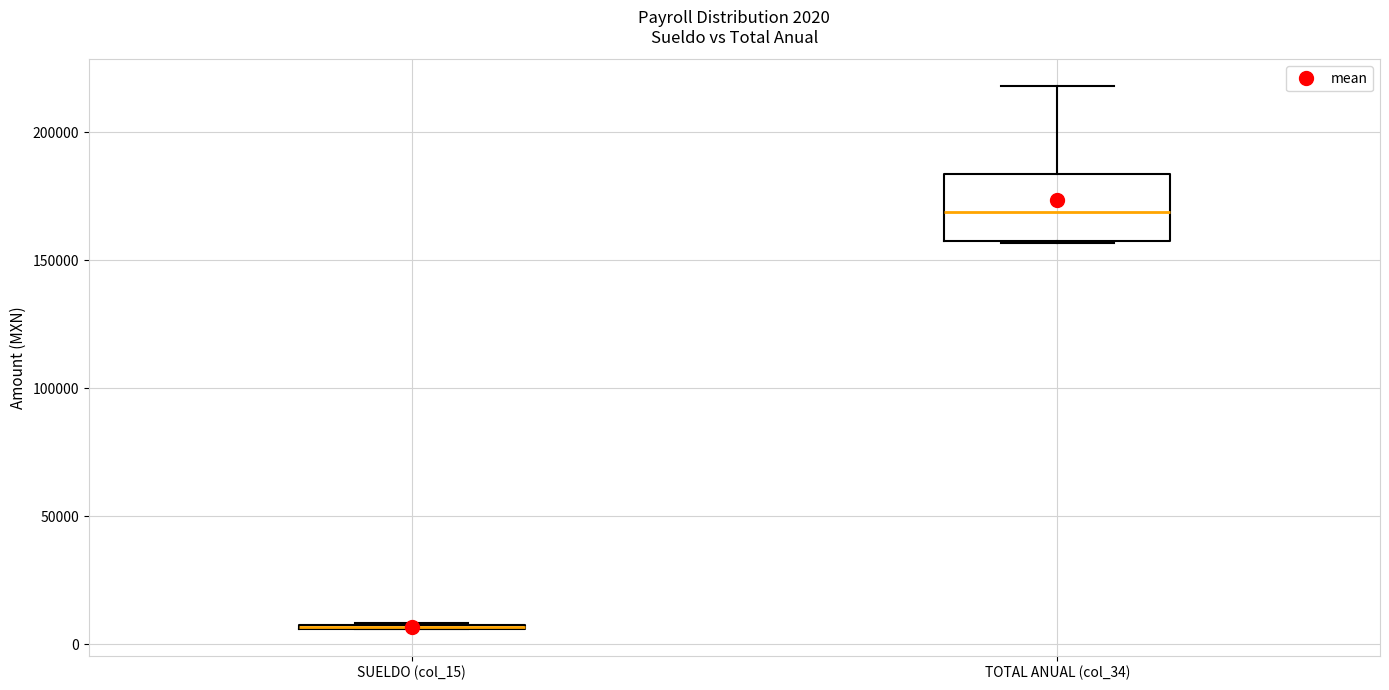

Comparing the boxes themselves (not the whiskers), which one is the tallest?

TOTAL ANUAL (col_34)